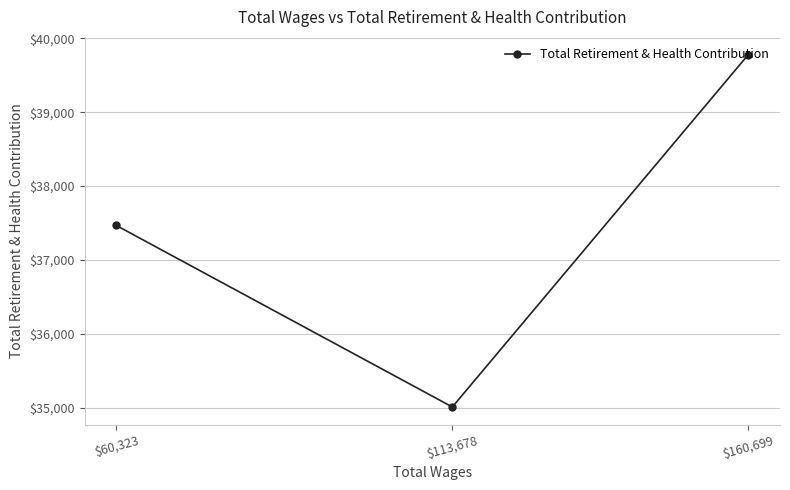

Reading left to right, what are all the values shown in this chart?

$60,323=37468	$113,678=35015	$160,699=39779